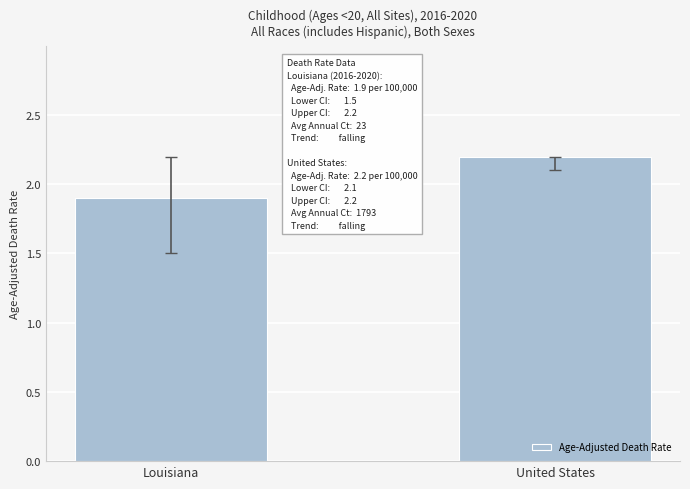

Reading right to left, extract all data points from this chart.

United States=2.2	Louisiana=1.9